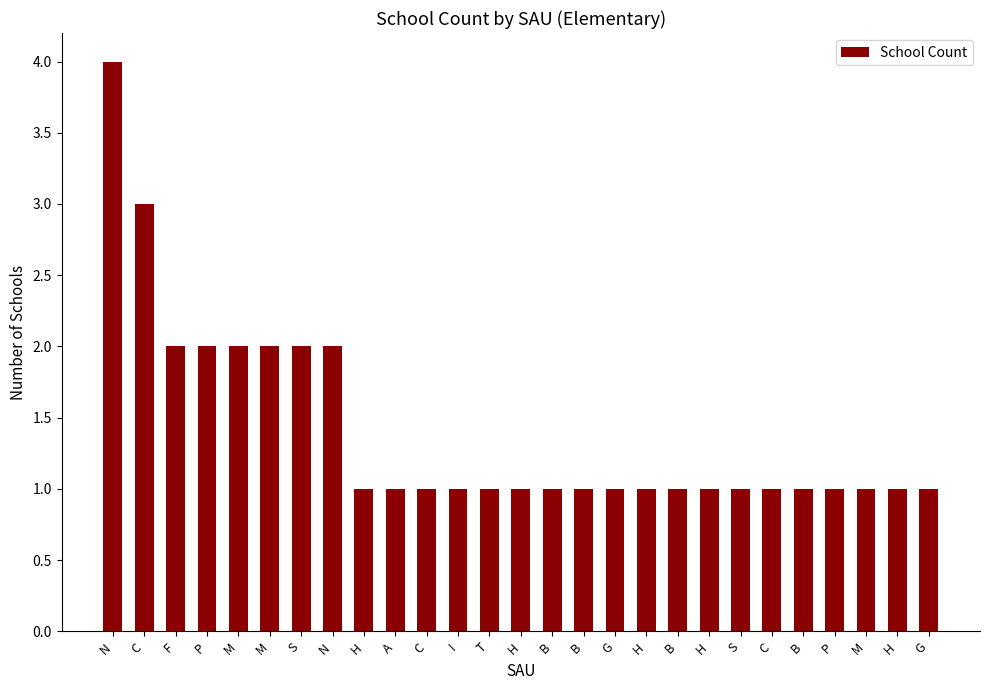

List the labels in order of value, largest first.

N, C, F, P, M, M, S, N, H, A, C, I, T, H, B, B, G, H, B, H, S, C, B, P, M, H, G